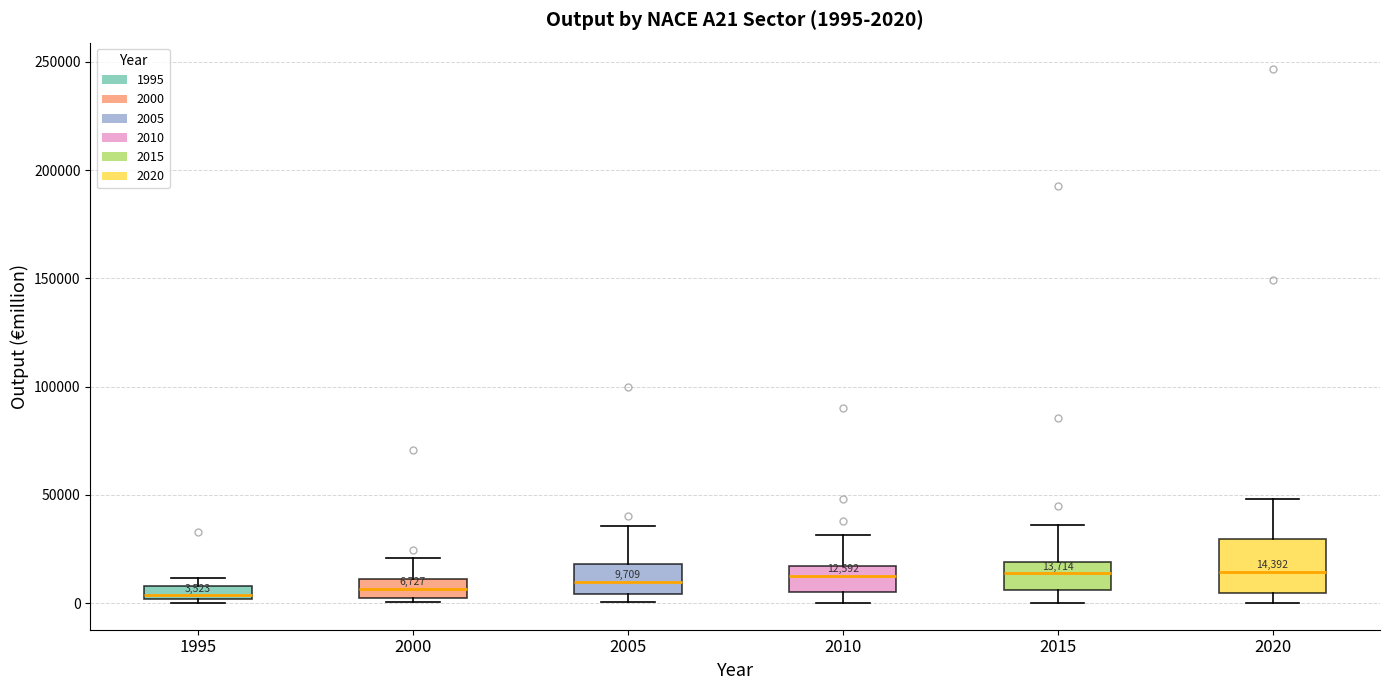

Comparing the boxes themselves (not the whiskers), which one is the tallest?

2020